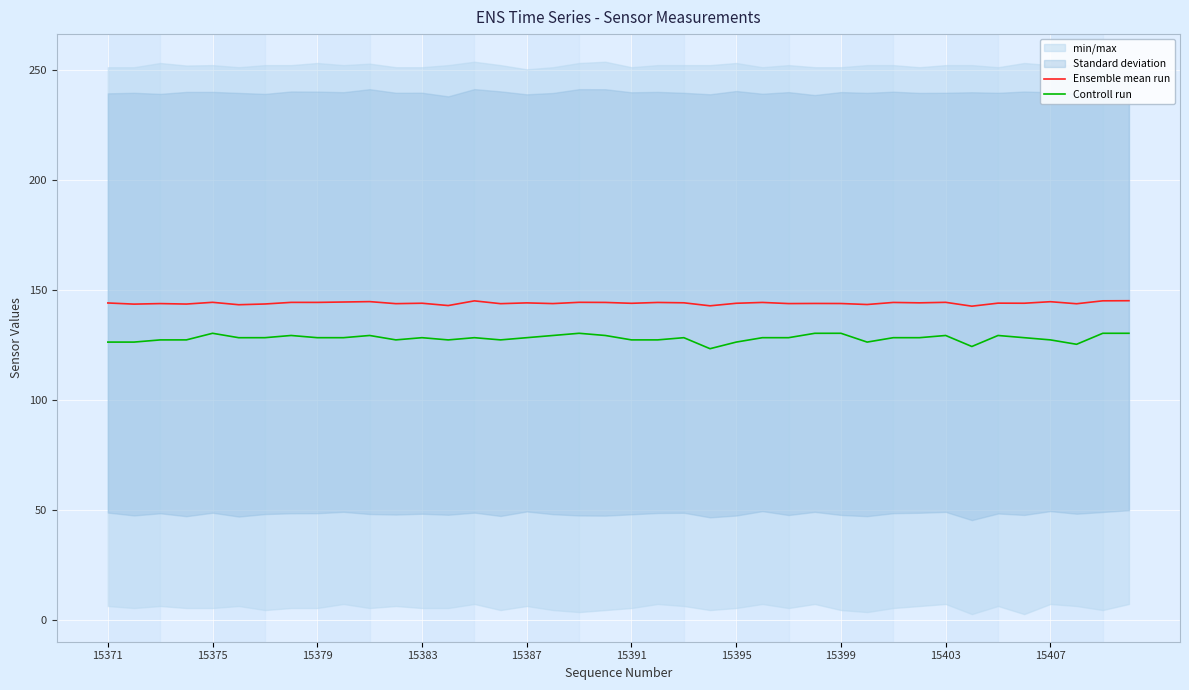

Is the value of Ensemble mean run at 15379 greater than the value of Controll run at 15379?

Yes